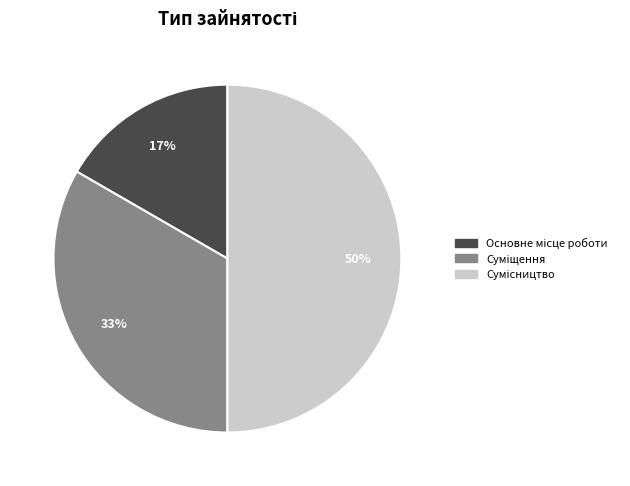

To the nearest percent, what is the average slice percentage?

33%